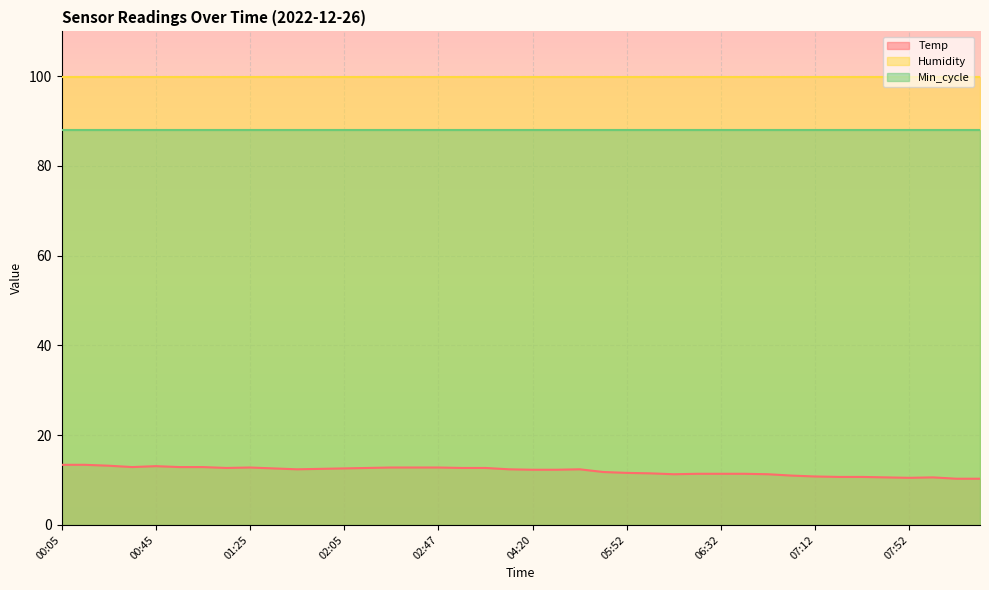

Reading left to right, transcribe all the data shown in this chart.

Temp: 13.4	13.4	13.2	12.9	13.1	12.9	12.9	12.7	12.8	12.6	12.4	12.5	12.6	12.7	12.8	12.8	12.8	12.7	12.7	12.4	12.3	12.3	12.4	11.8	11.6	11.5	11.3	11.4	11.4	11.4	11.3	11.0	10.8	10.7	10.7	10.6	10.5	10.6	10.3	10.3
Humidity: 99.9	99.9	99.9	99.9	99.9	99.9	99.9	99.9	99.9	99.9	99.9	99.9	99.9	99.9	99.9	99.9	99.9	99.9	99.9	99.9	99.9	99.9	99.9	99.9	99.9	99.9	99.9	99.9	99.9	99.9	99.9	99.9	99.9	99.9	99.9	99.9	99.9	99.9	99.9	99.9
Min_cycle: 88.0	88.0	88.0	88.0	88.0	88.0	88.0	88.0	88.0	88.0	88.0	88.0	88.0	88.0	88.0	88.0	88.0	88.0	88.0	88.0	88.0	88.0	88.0	88.0	88.0	88.0	88.0	88.0	88.0	88.0	88.0	88.0	88.0	88.0	88.0	88.0	88.0	88.0	88.0	88.0